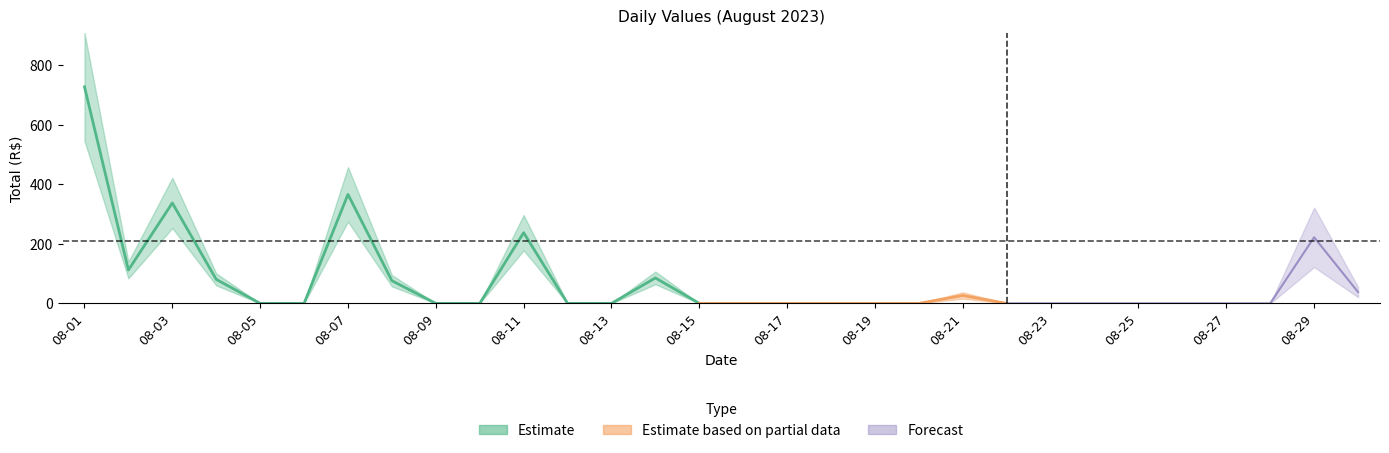

Reading right to left, extract all data points from this chart.

38.0	221.8	0.0	0.0	0.0	0.0	0.0	0.0	0.0	26.5	0.0	0.0	0.0	0.0	0.0	0.0	85.4	0.0	0.0	237.3	0.0	0.0	76.0	365.8	0.0	0.0	80.5	337.1	112.0	727.0